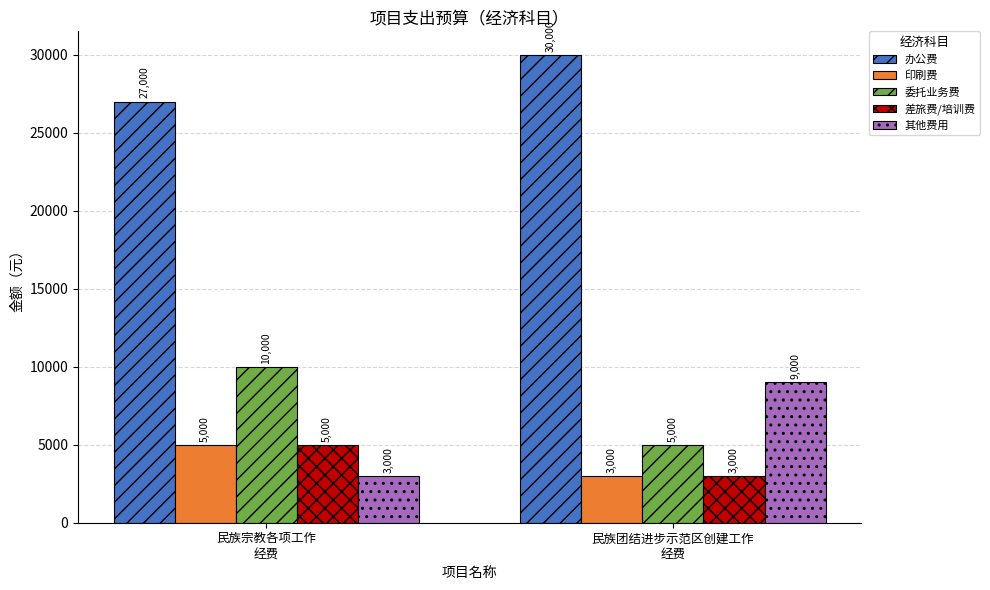

What is the label of the 2nd bar from the left?

民族团结进步示范区创建工作
经费